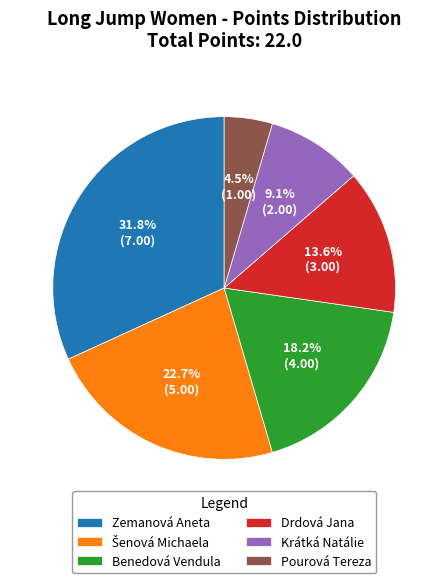

Which slice is the smallest?

Pourová Tereza